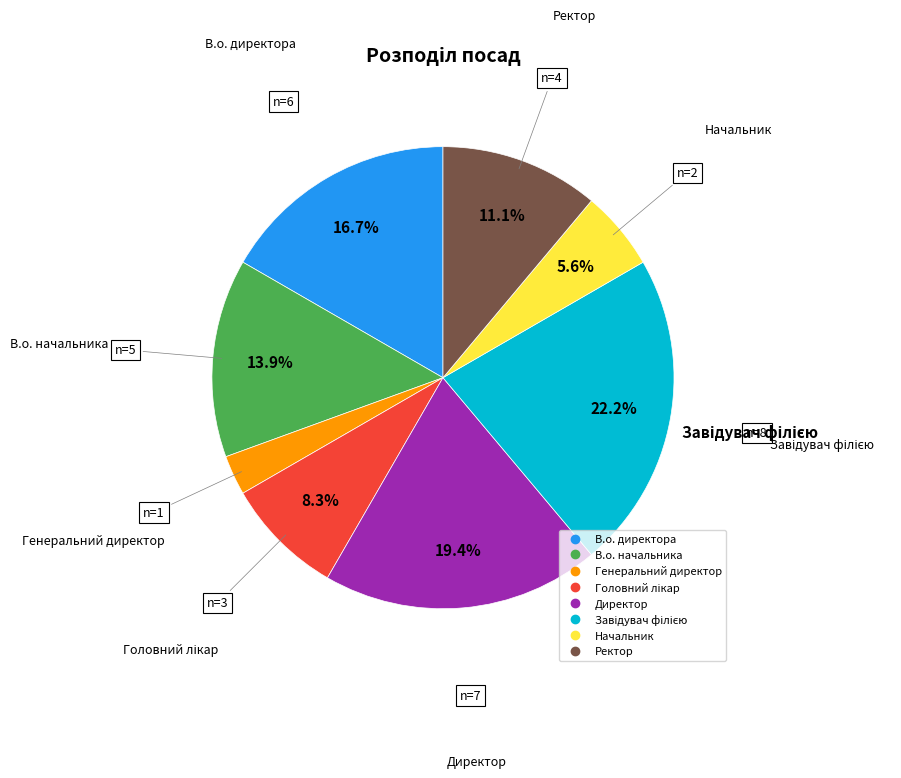

Does any single category account for the majority?

No